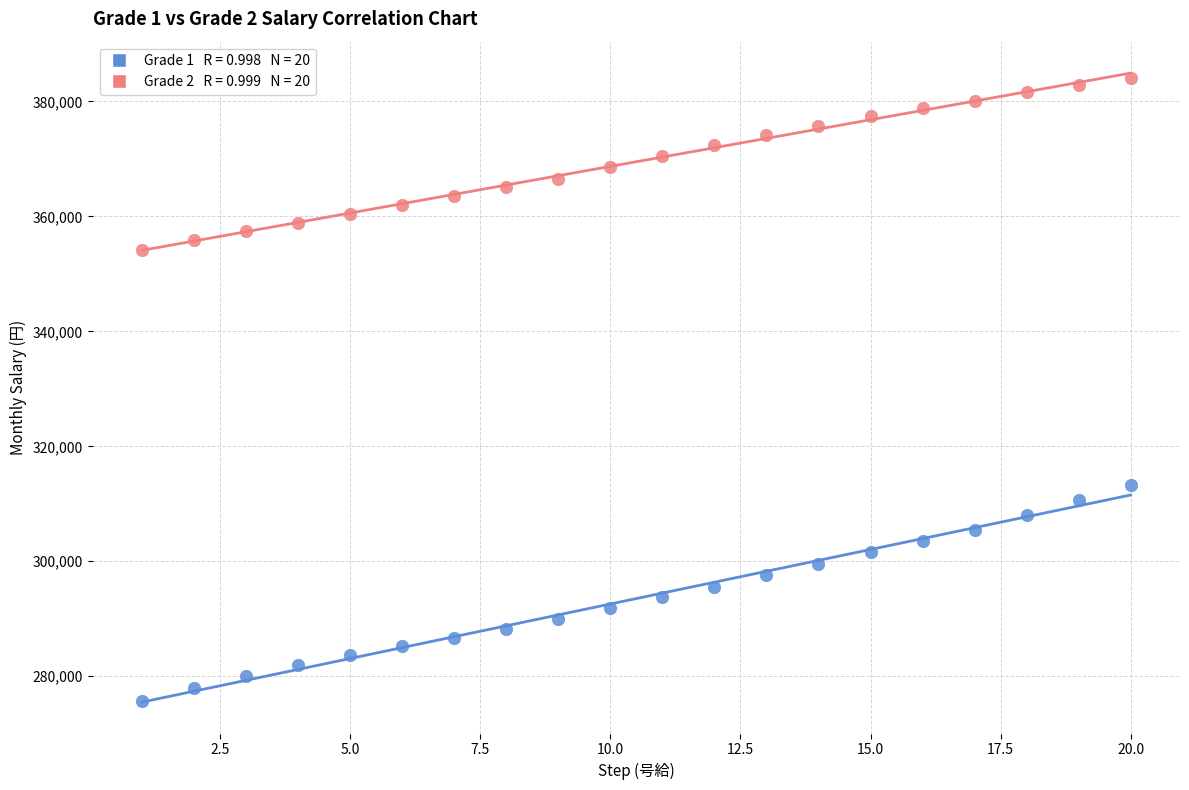

Across all series, what Y value is closest to 329900?

313300